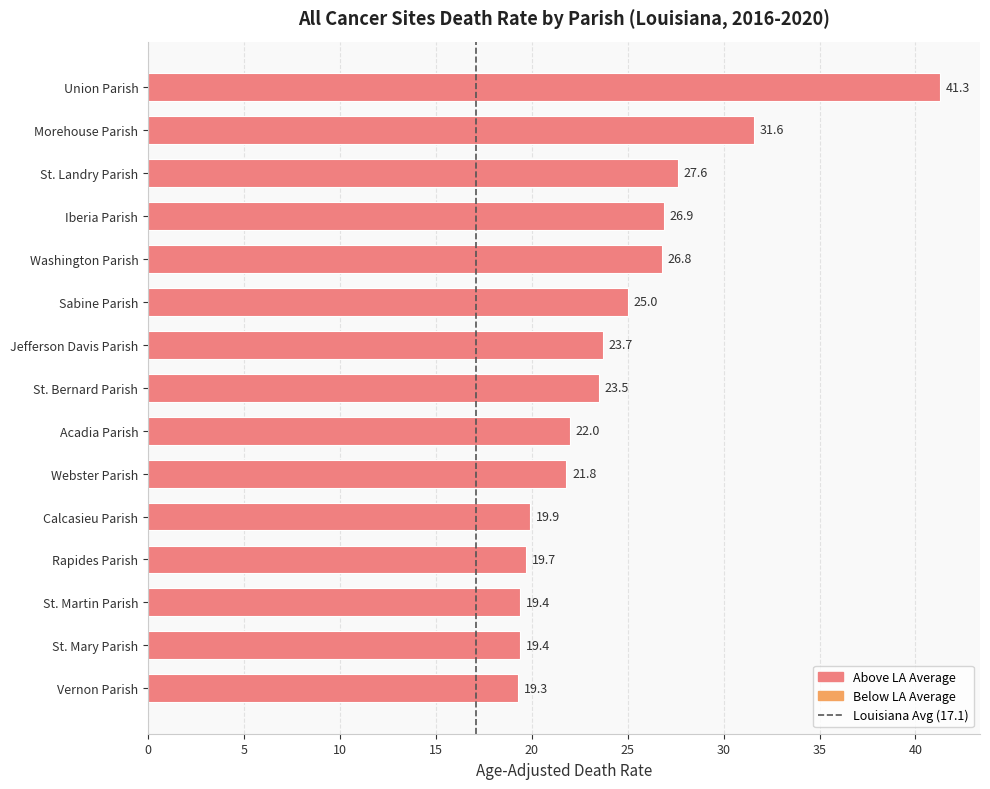

What is the average value?

24.5